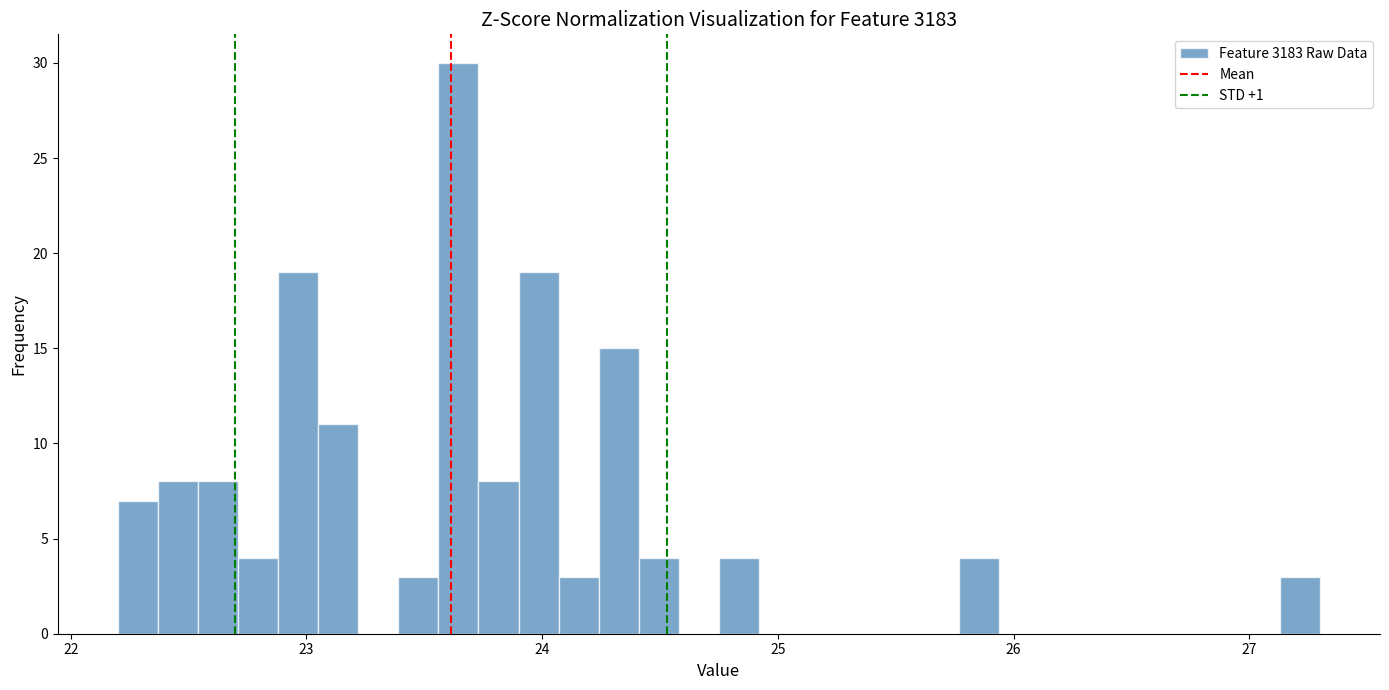

Read against the x-axis, roughly where is the centre of the tallest bar?

23.6